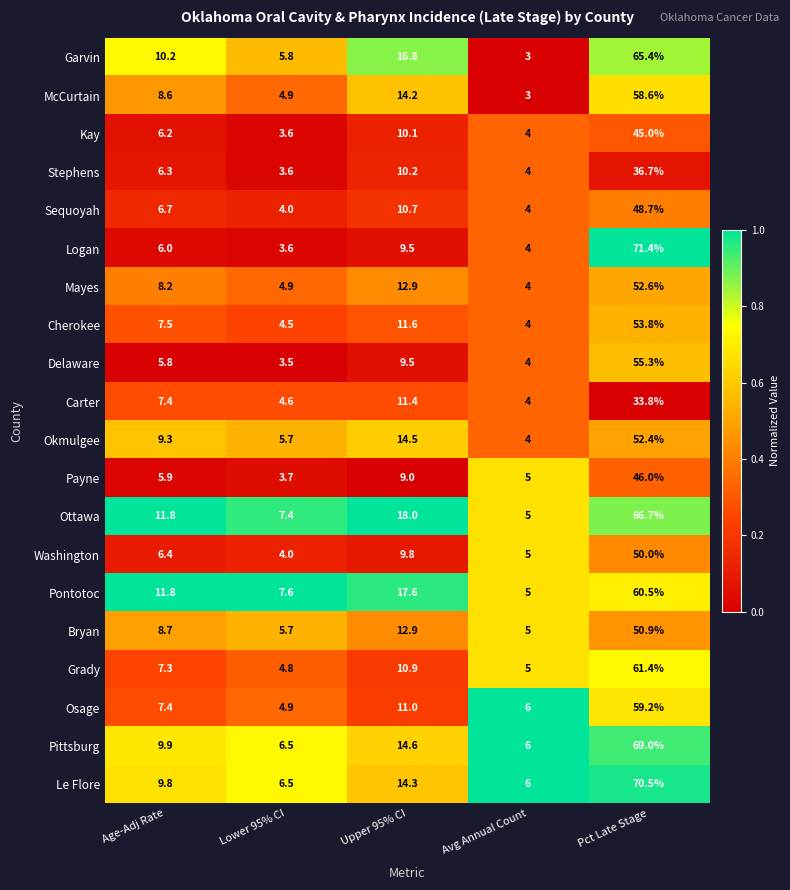

What is the sum of all Payne values?

69.6